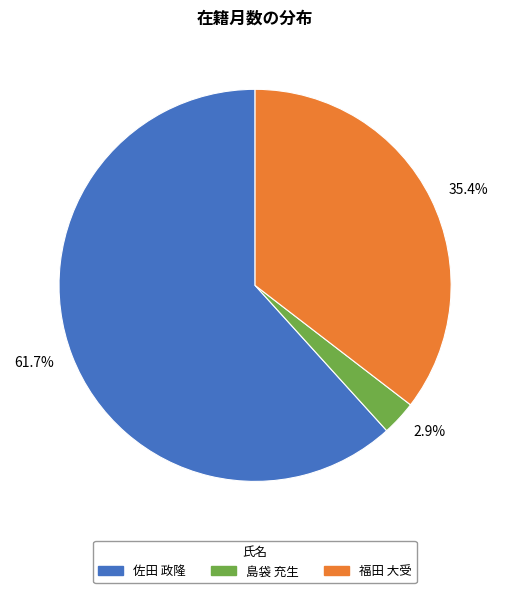

What percentage is the 佐田 政隆 slice, to the nearest percent?

62%